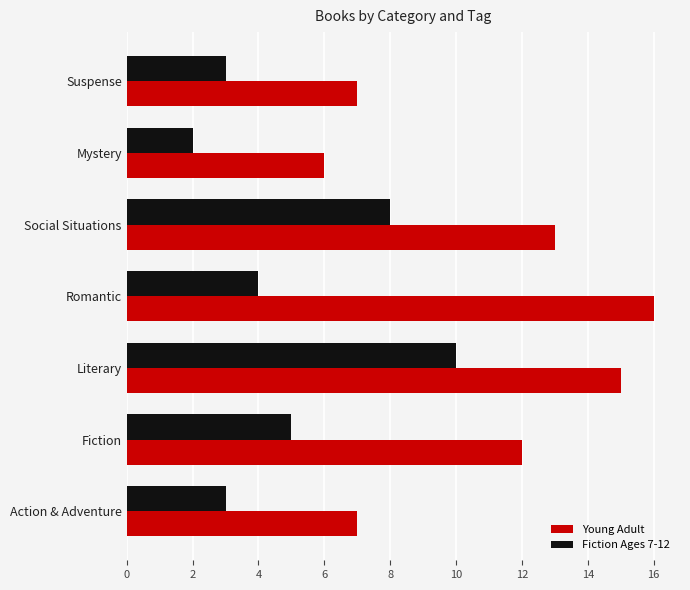

The Fiction Ages 7-12 series shows 8 at Social Situations. True or false?

True